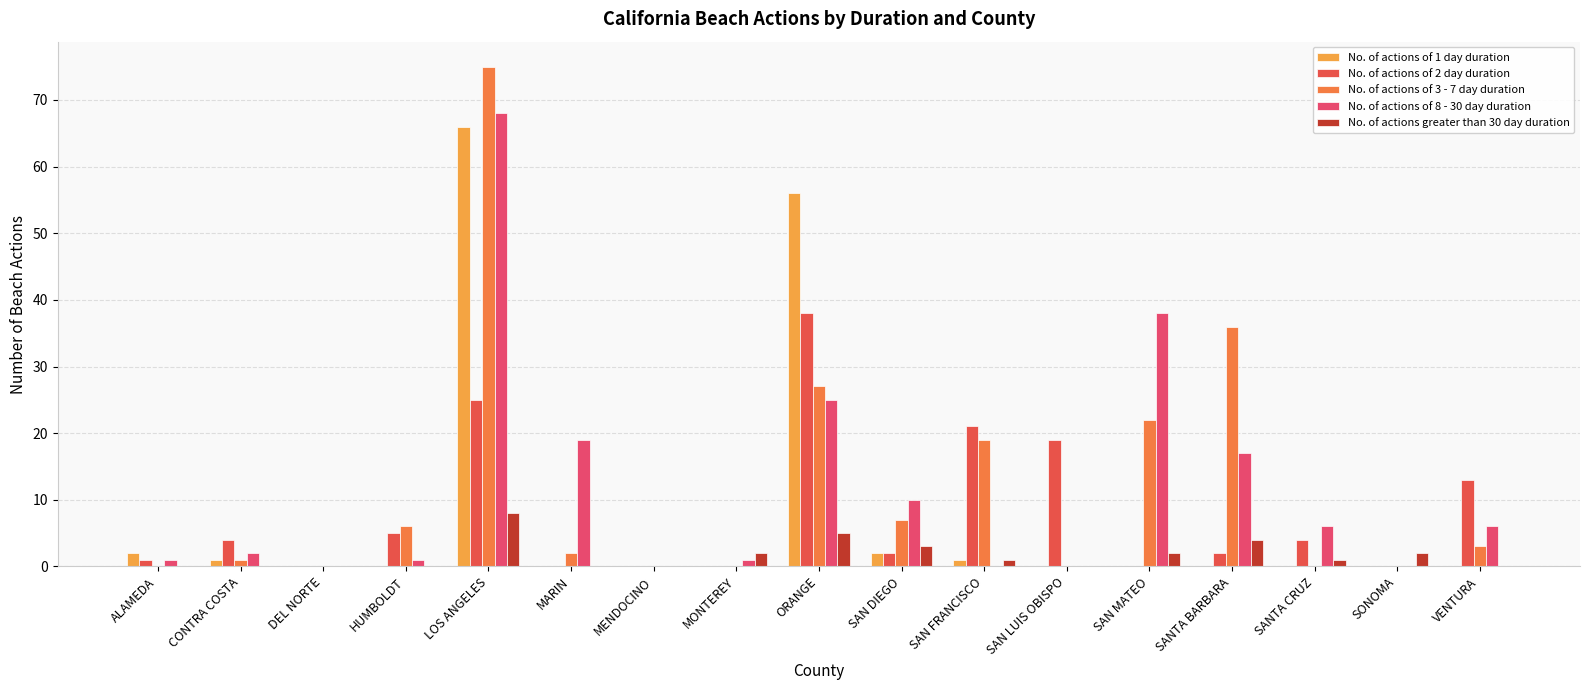

At ALAMEDA, list the series in order from largest to smallest.

No. of actions of 1 day duration, No. of actions of 2 day duration, No. of actions of 8 - 30 day duration, No. of actions of 3 - 7 day duration, No. of actions greater than 30 day duration